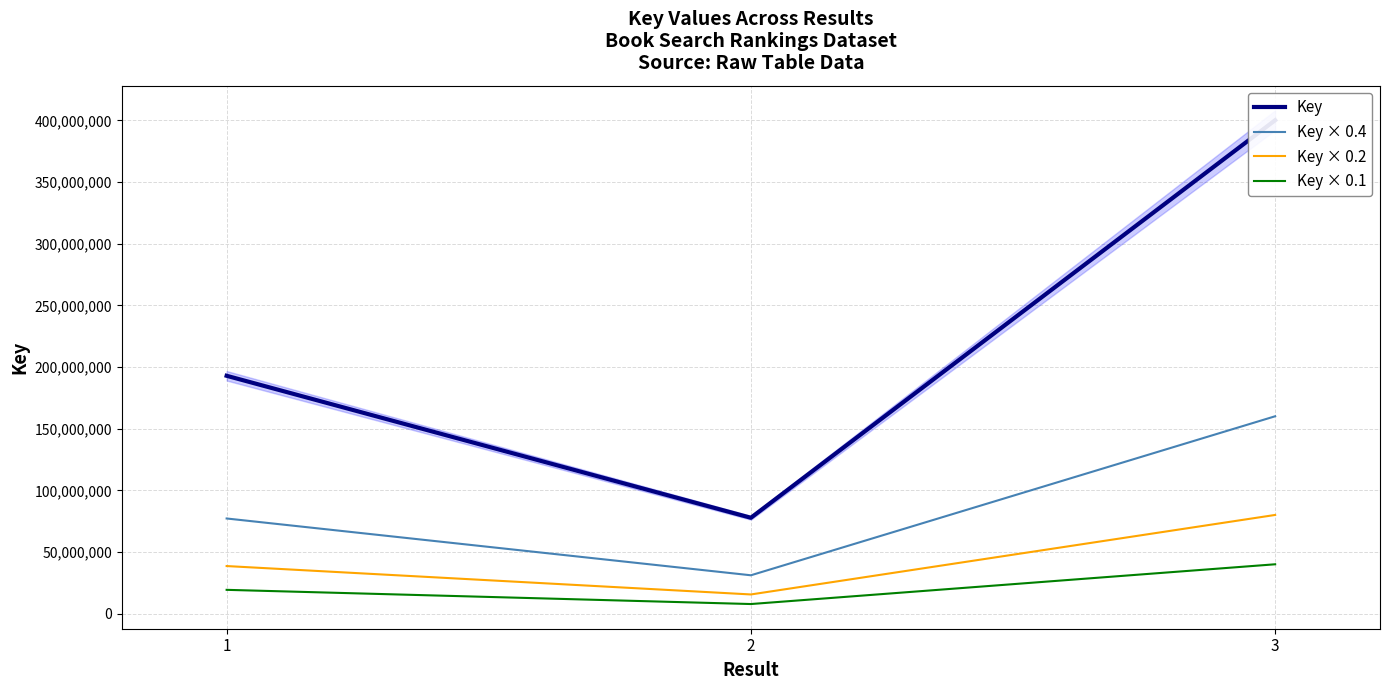

What are all the series names shown in the legend?

Key, Key × 0.4, Key × 0.2, Key × 0.1